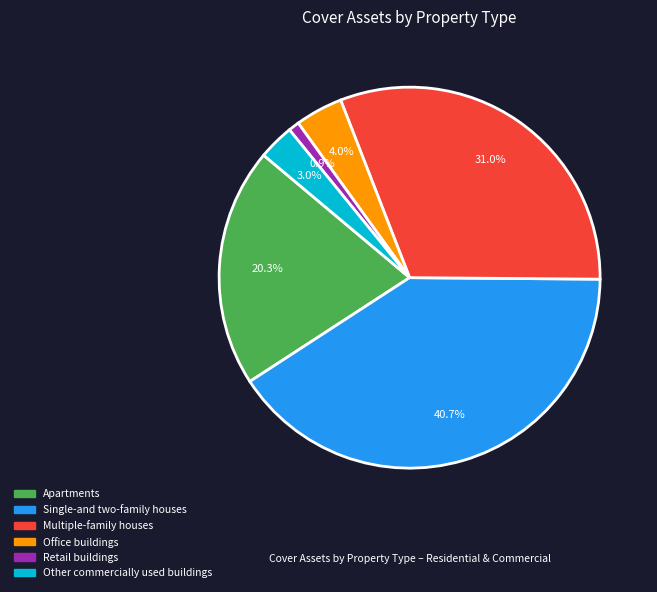

What is the total percentage of Multiple-family houses and Retail buildings?

31.9%